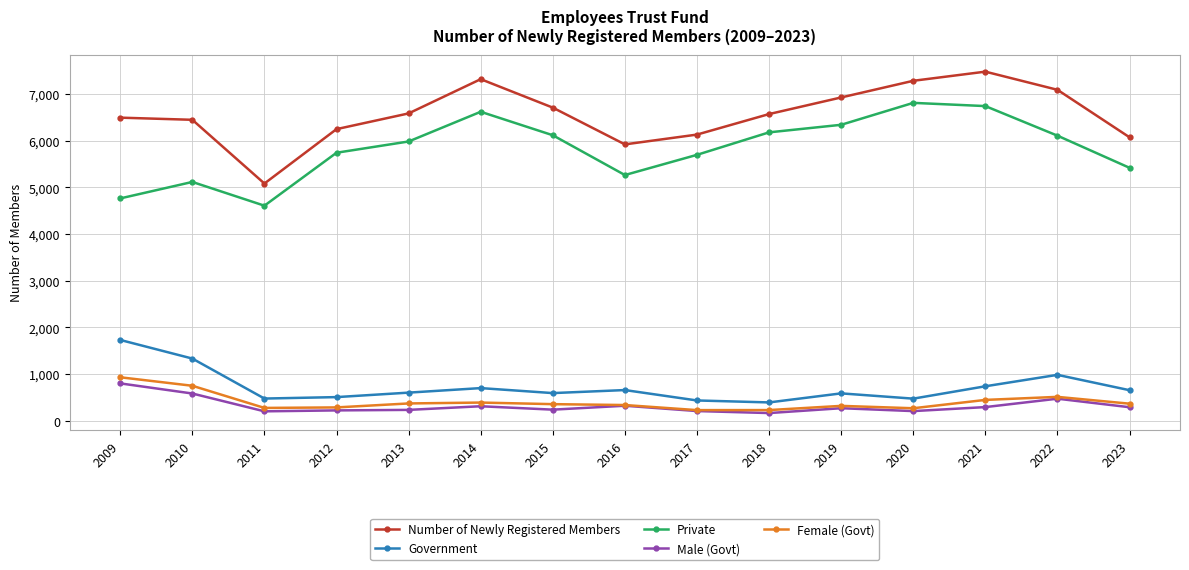

What is the maximum value for Government?

1731